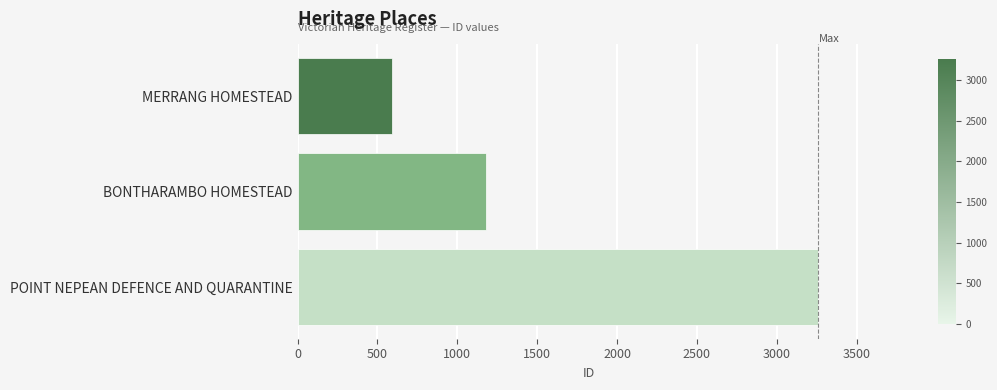

What is the difference between the maximum and minimum values?

2662